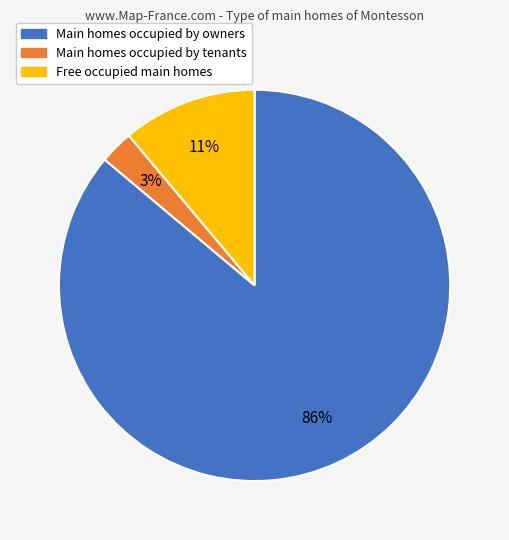

The Main homes occupied by tenants slice represents 3% of the pie. True or false?

True